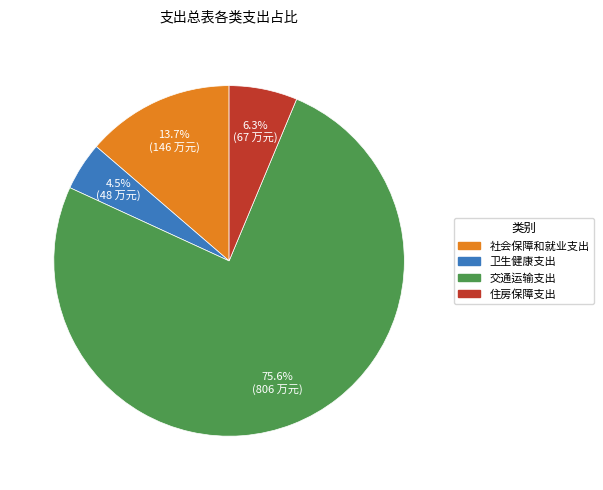

What portion of the pie excludes 卫生健康支出?

95.5%